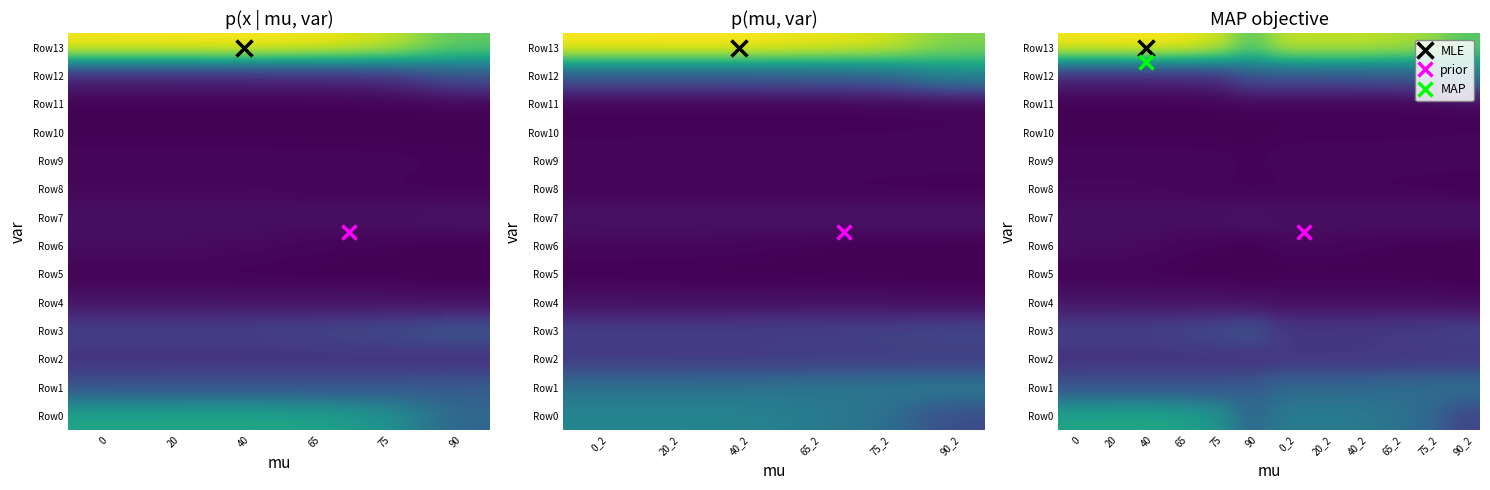

Read the Row2 value at 0.

7.1